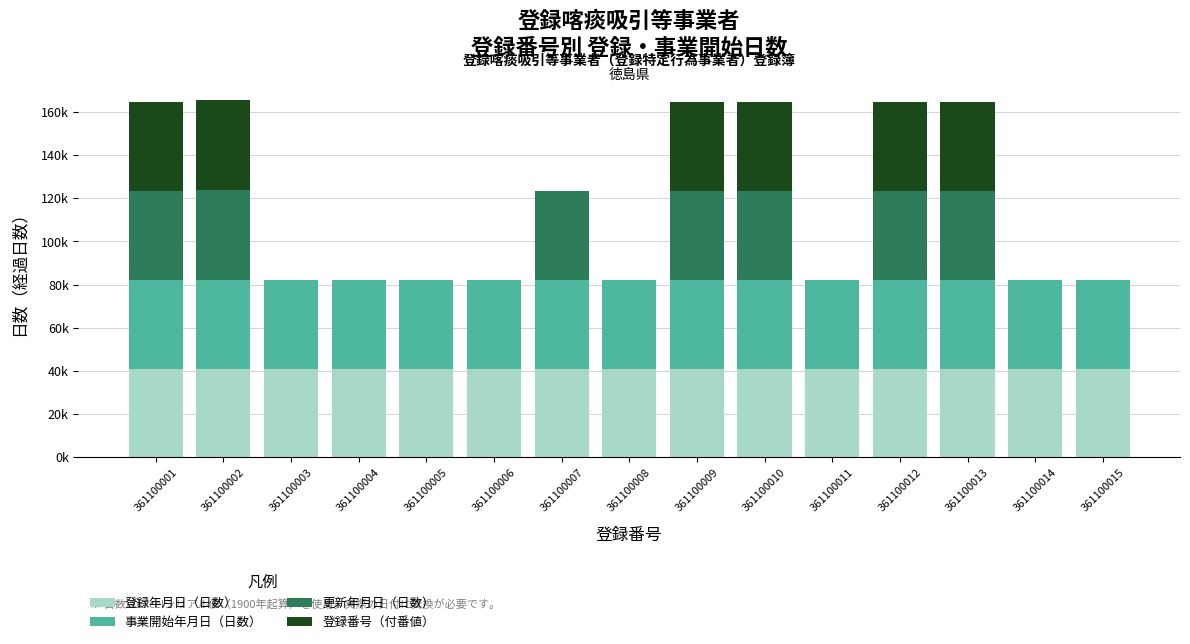

Does the chart contain stacked bars?

Yes